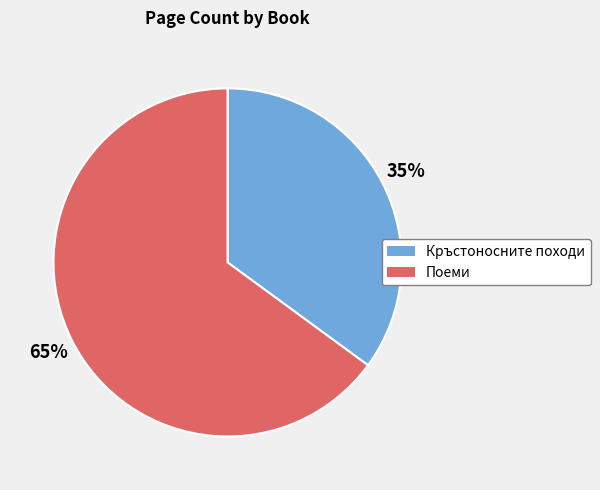

Combined, do Поеми and Кръстоносните походи account for over 50%?

Yes